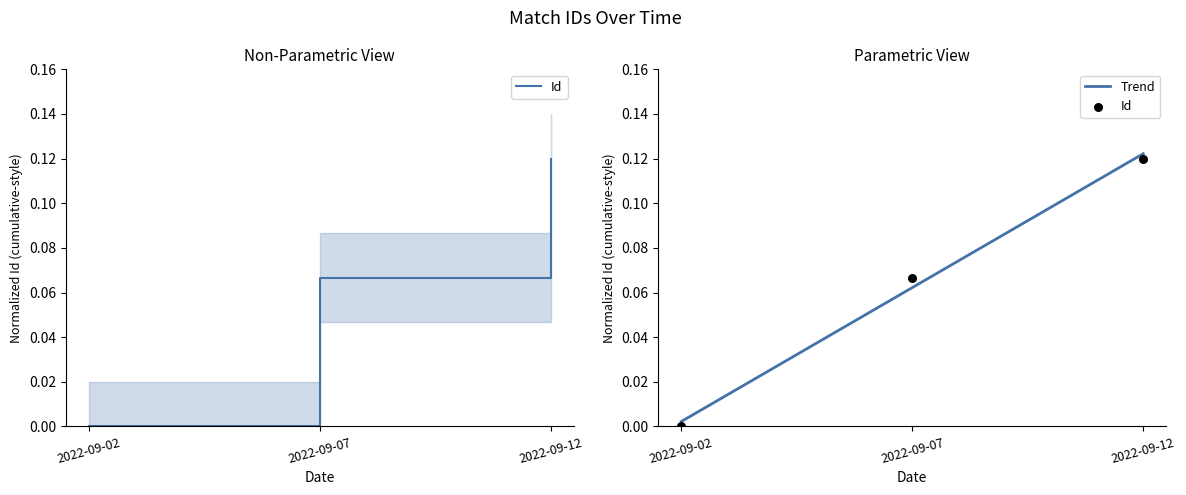

What is the change in value from 2022-09-07 to 2022-09-12?

+0.1